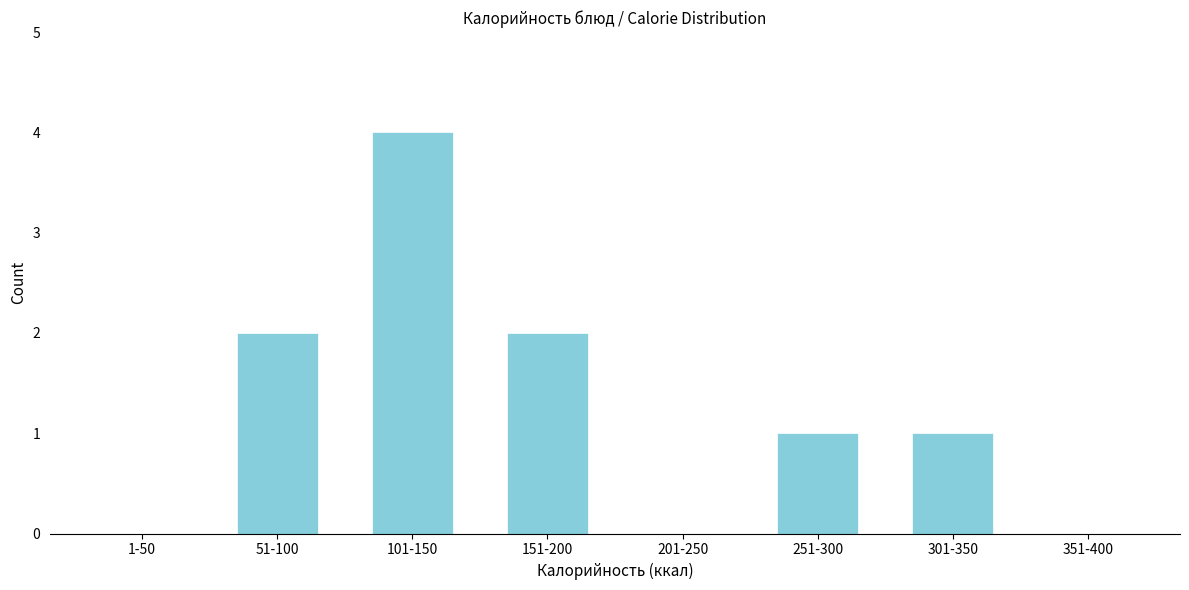

Reading left to right, transcribe all the data shown in this chart.

1-50=0	51-100=2	101-150=4	151-200=2	201-250=0	251-300=1	301-350=1	351-400=0